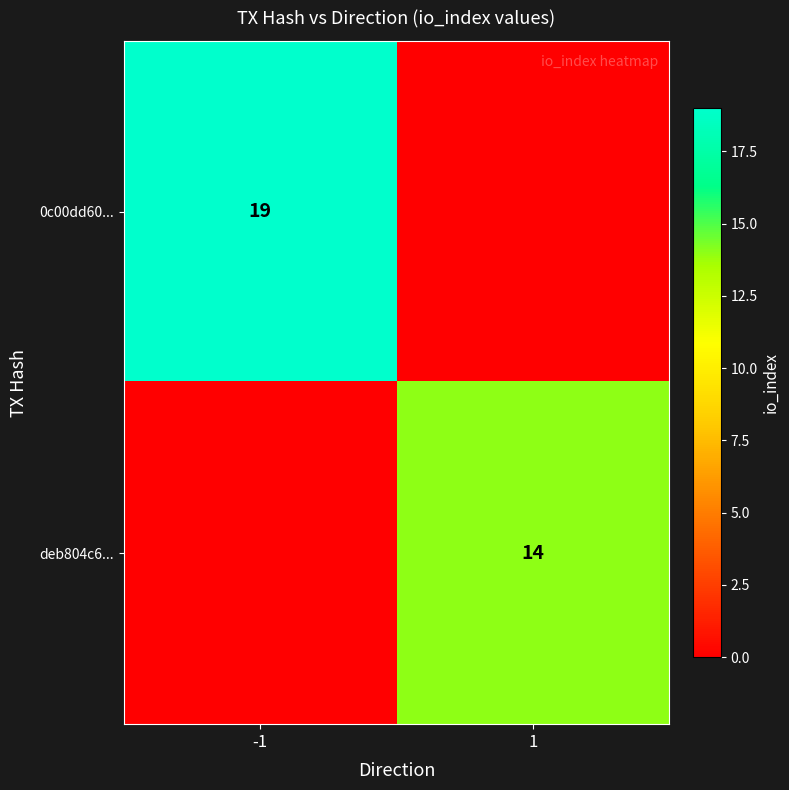

What is the maximum value shown in the chart?

19